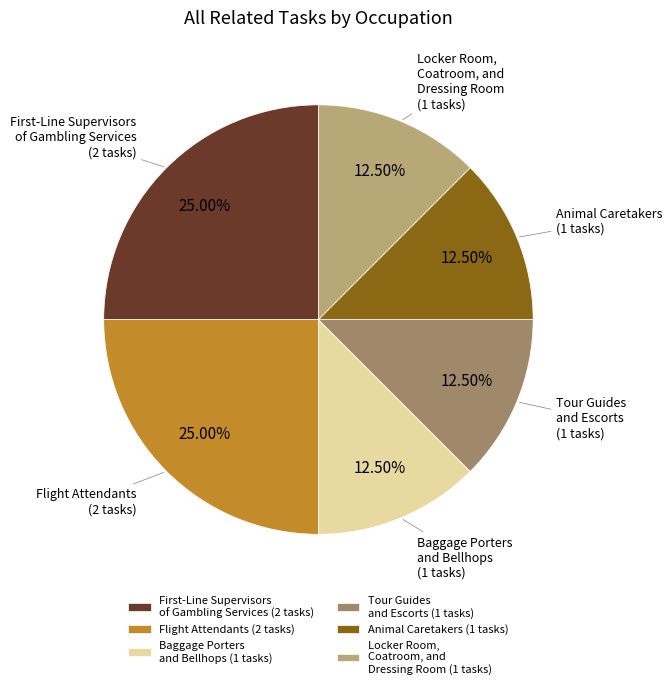

To the nearest percent, what is the average slice percentage?

17%